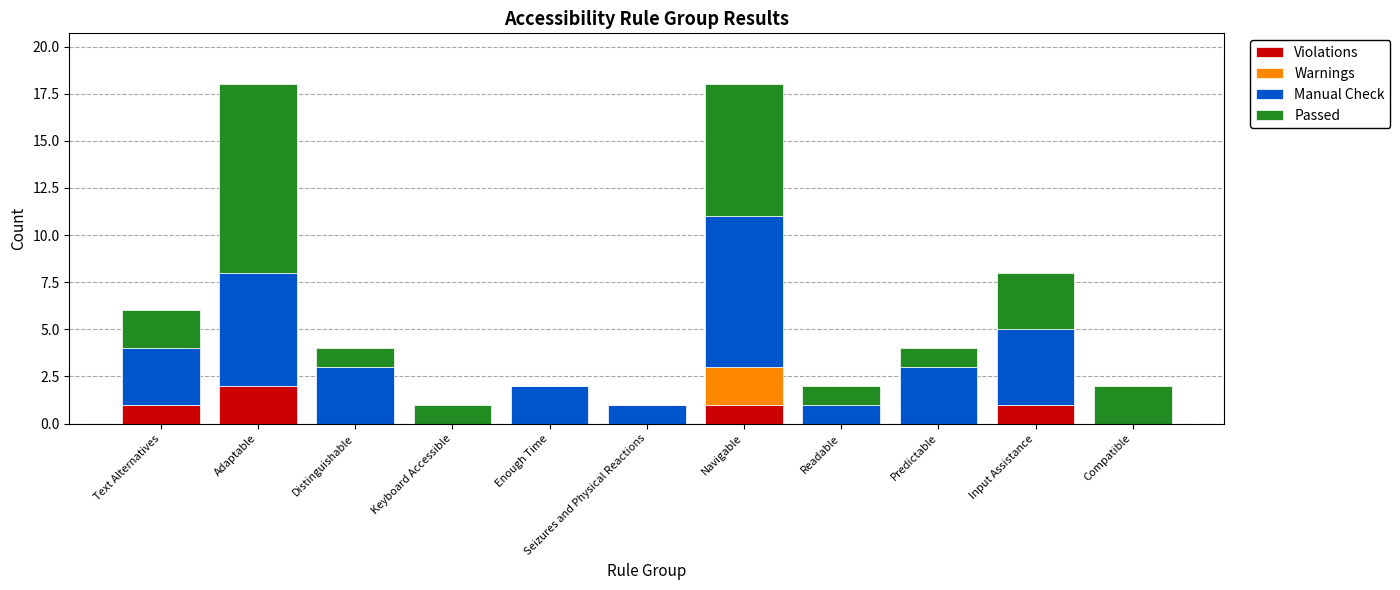

Count the number of categories in the chart.

11